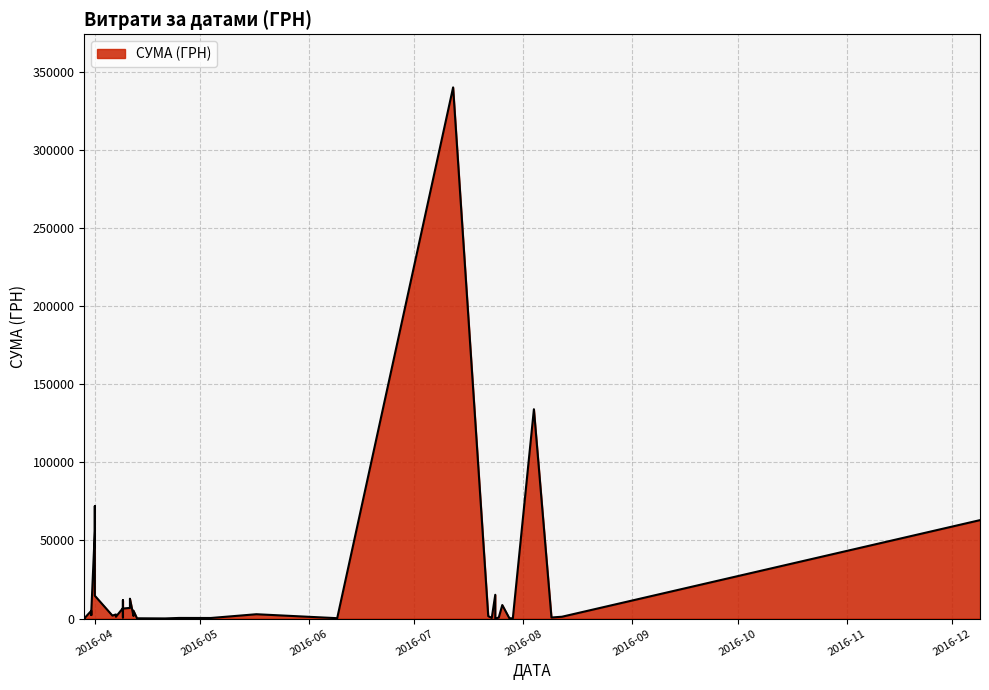

Rank the categories by value from lowest to highest.

24.07.2016, 21.04.2016, 29.07.2016, 29.03.2016, 29.03.2016, 29.03.2016, 13.04.2016, 09.06.2016, 28.07.2016, 04.05.2016, 23.07.2016, 25.04.2016, 09.08.2016, 09.04.2016, 25.07.2016, 07.04.2016, 12.08.2016, 22.07.2016, 12.04.2016, 07.04.2016, 06.04.2016, 31.03.2016, 07.04.2016, 17.05.2016, 31.03.2016, 31.03.2016, 12.04.2016, 09.04.2016, 09.04.2016, 11.04.2016, 26.07.2016, 09.04.2016, 11.04.2016, 01.04.2016, 24.07.2016, 01.04.2016, 09.12.2016, 01.04.2016, 04.08.2016, 12.07.2016